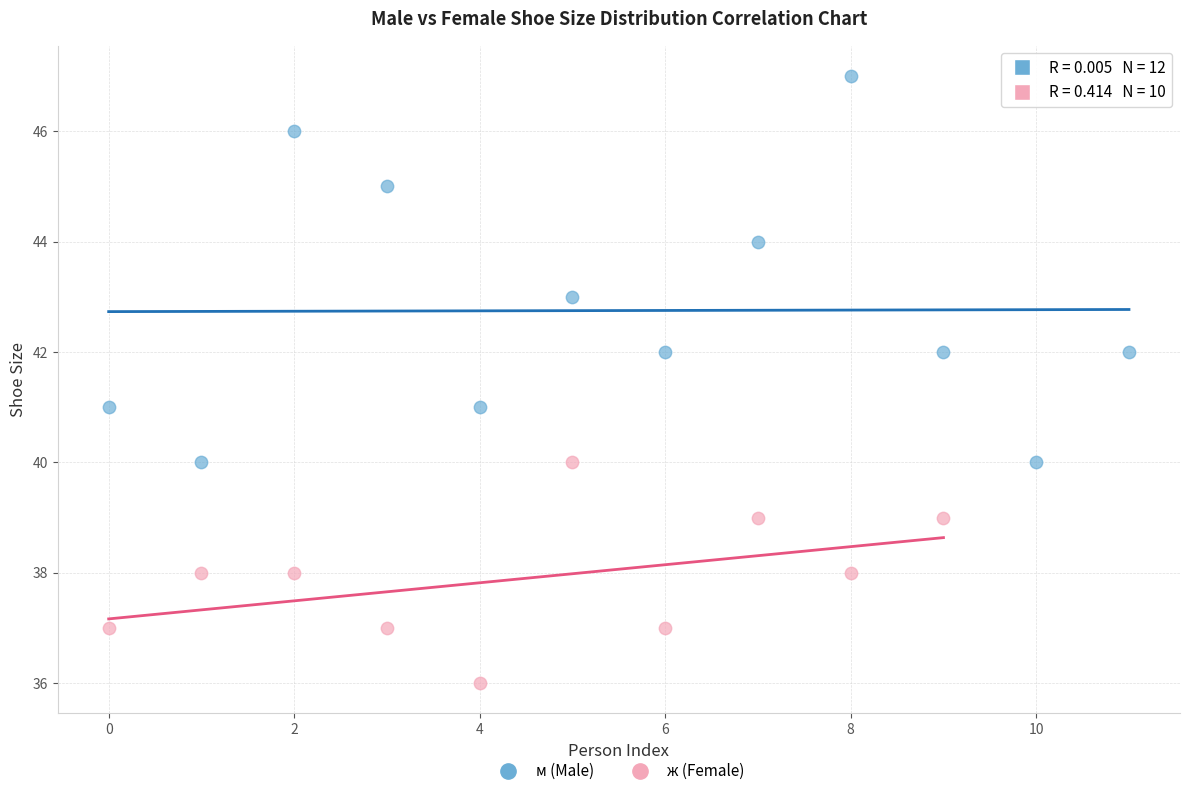

Which series contains the lowest Y value?

ж (Female)